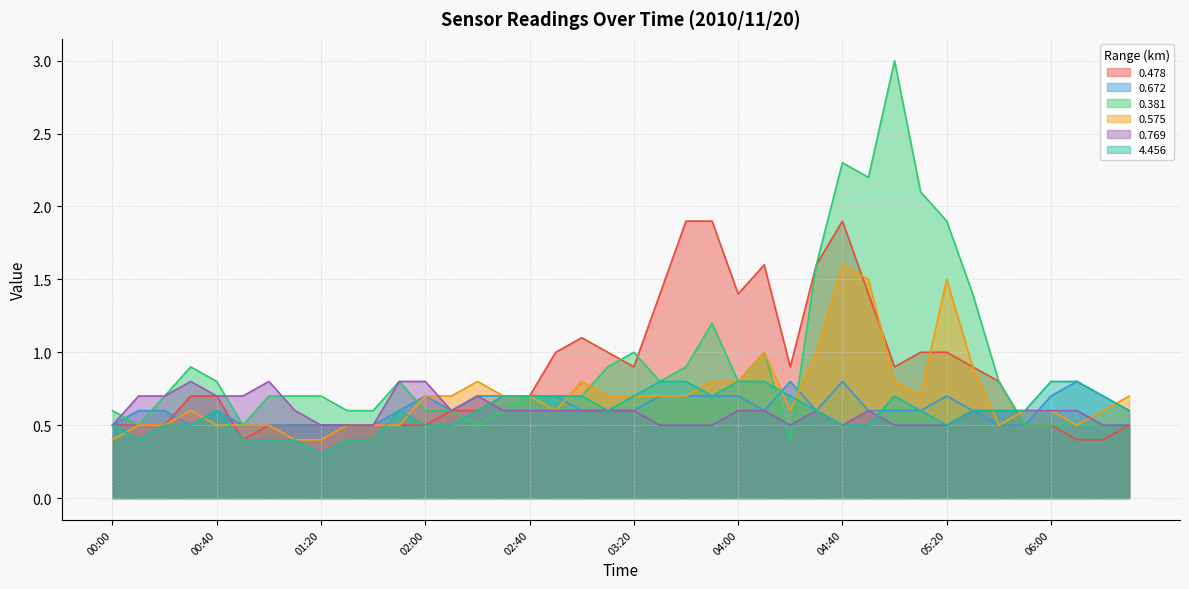

The value of 0.769 at 05:40 is 0.6. True or false?

True